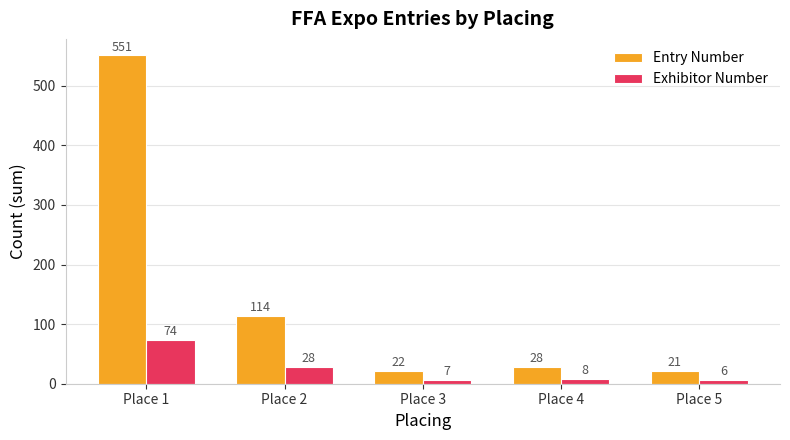

How many bars are there in total?

10